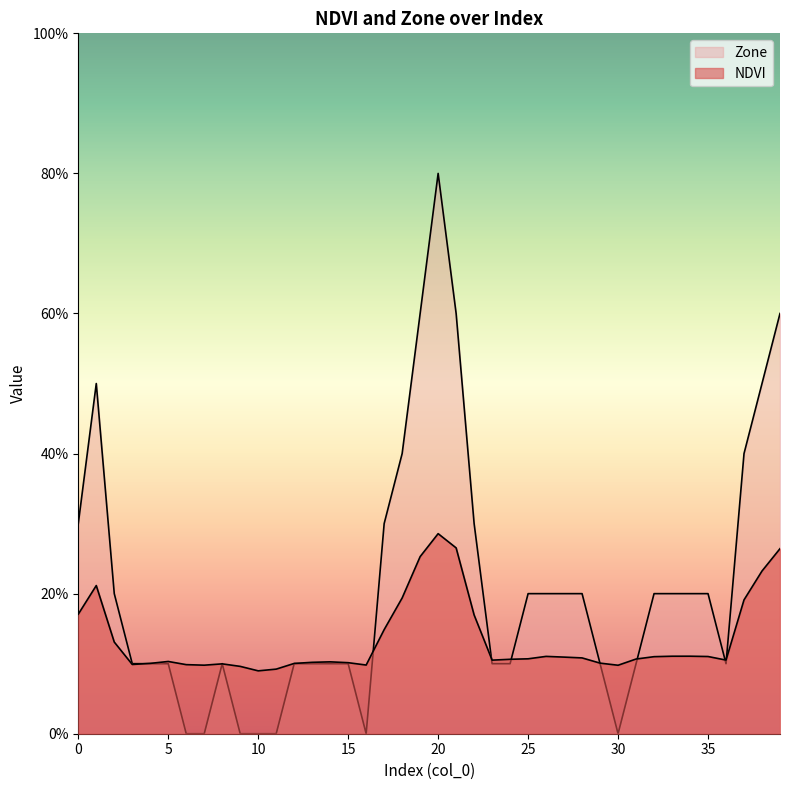

At how many categories does at least one series exceed 0?

40